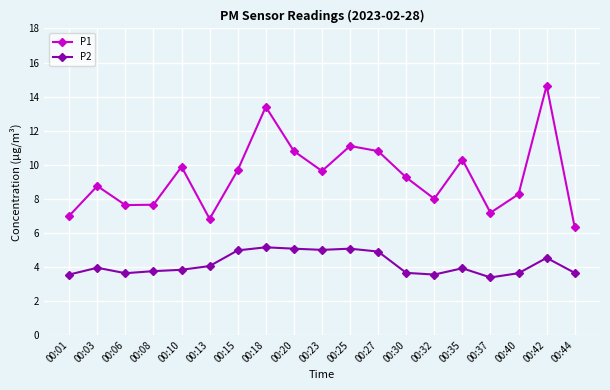

Between 00:06 and 00:27, which series saw the biggest shift?

P1